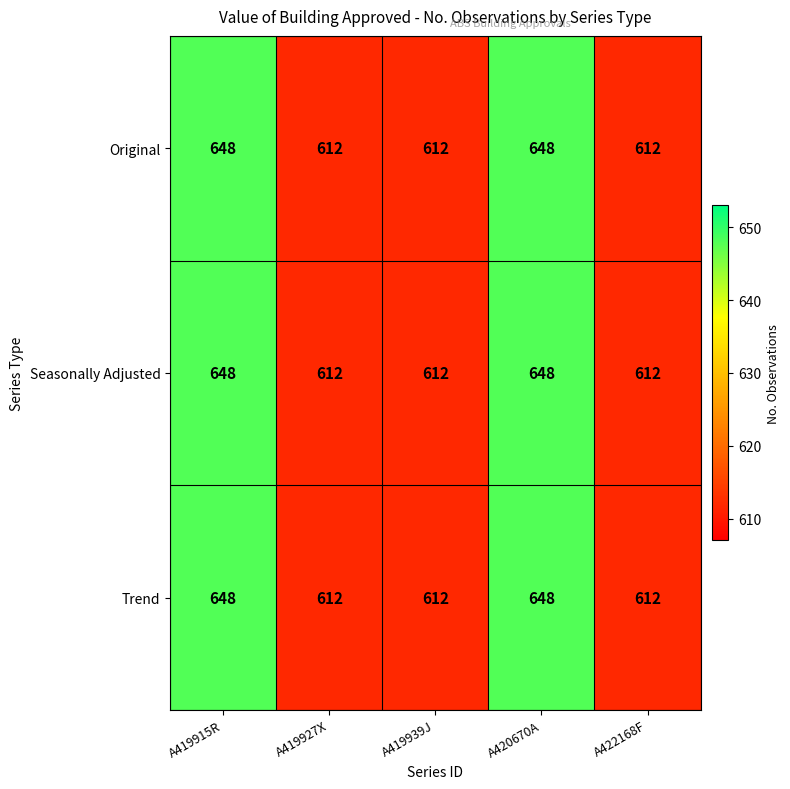

What is the average value of the Trend series?

626